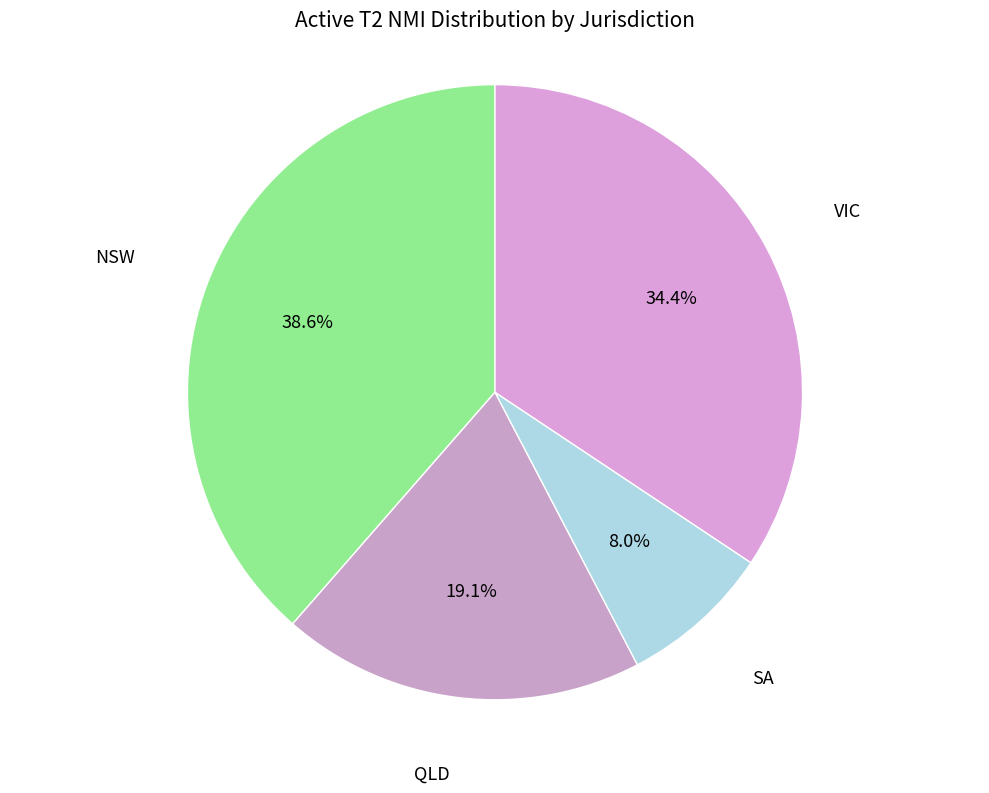

Which slice is the largest?

NSW